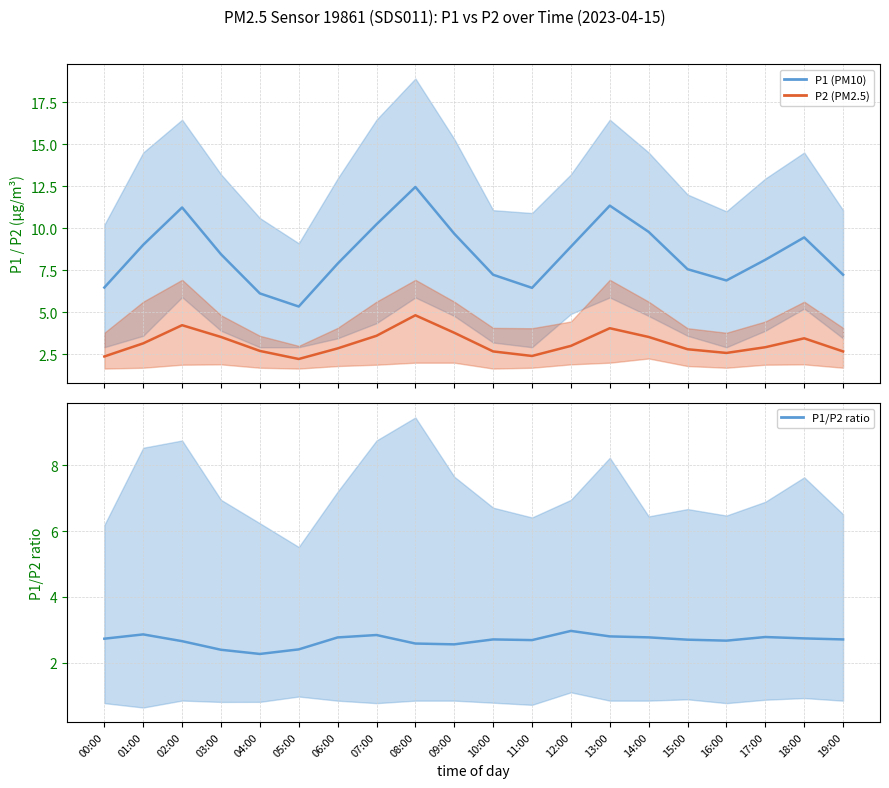

True or false: P1 mean and P1/P2 ratio mean intersect in this chart.

False